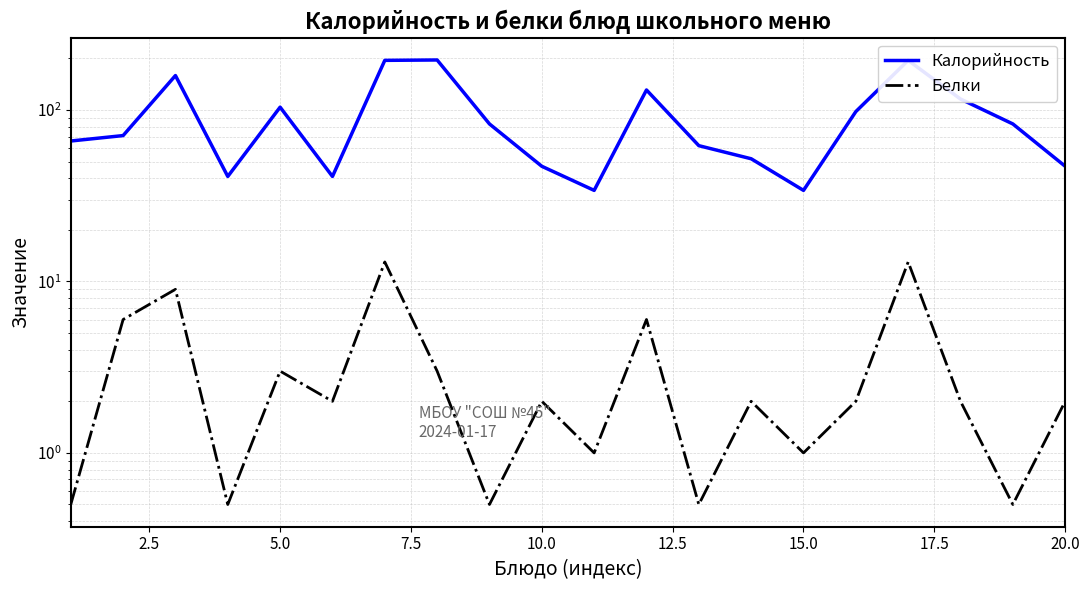

Rank the series at 20.0 from lowest to highest value.

Белки, Калорийность